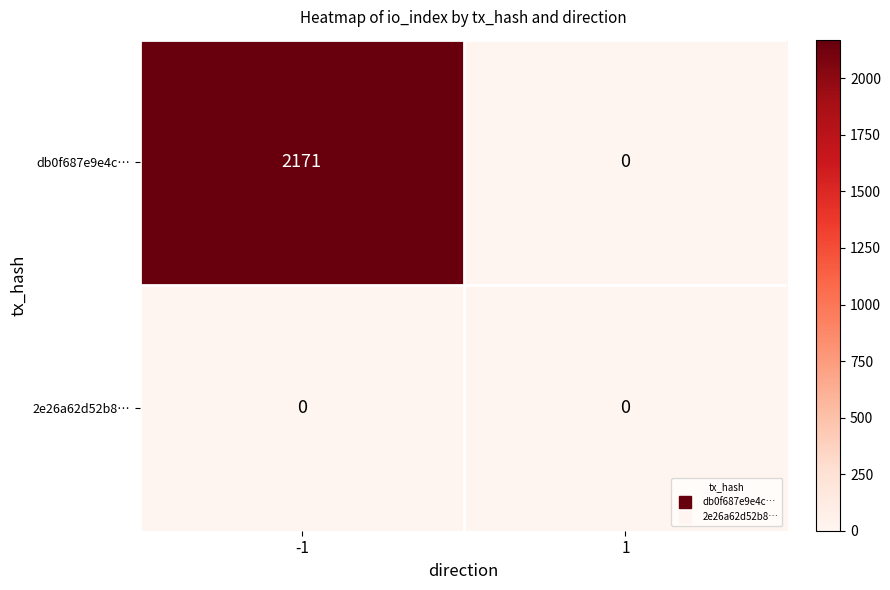

How many categories are shown in the chart?

2